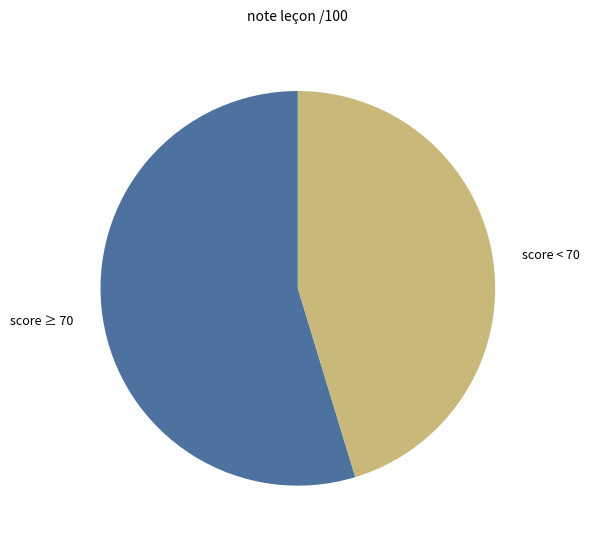

True or false: score ≥ 70 accounts for 46% of the total.

False